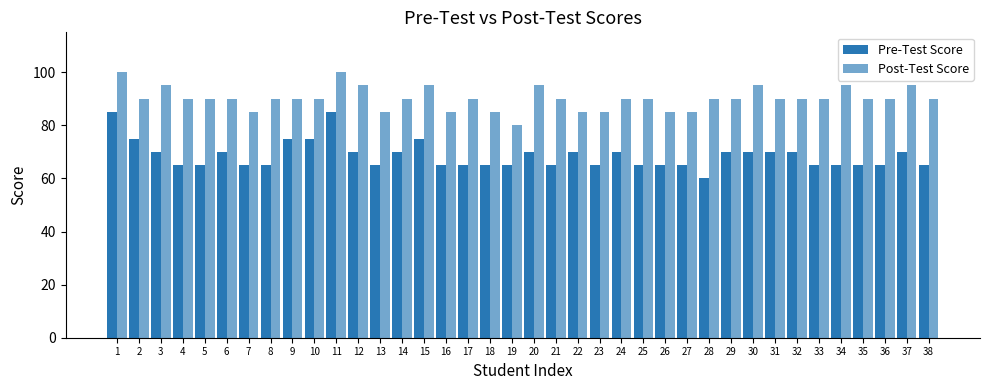

At which category is the sum across all series the highest?

1